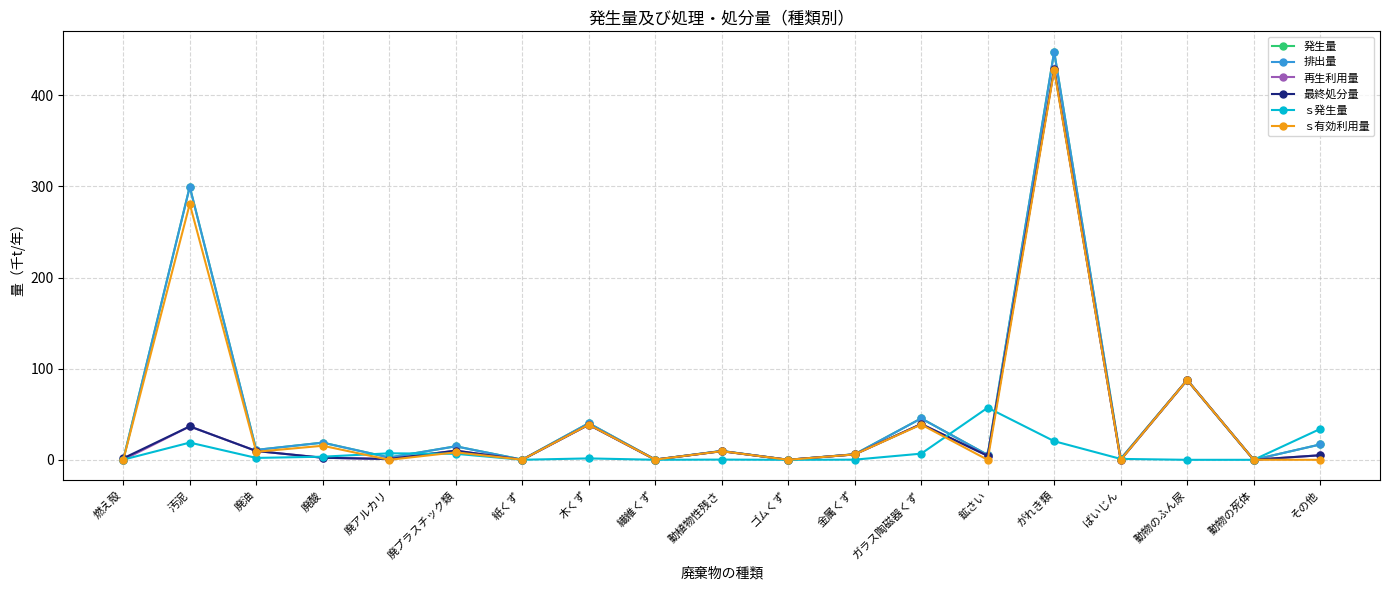

In 排出量, how many points are higher than both neighbors (excluding endpoints)?

8